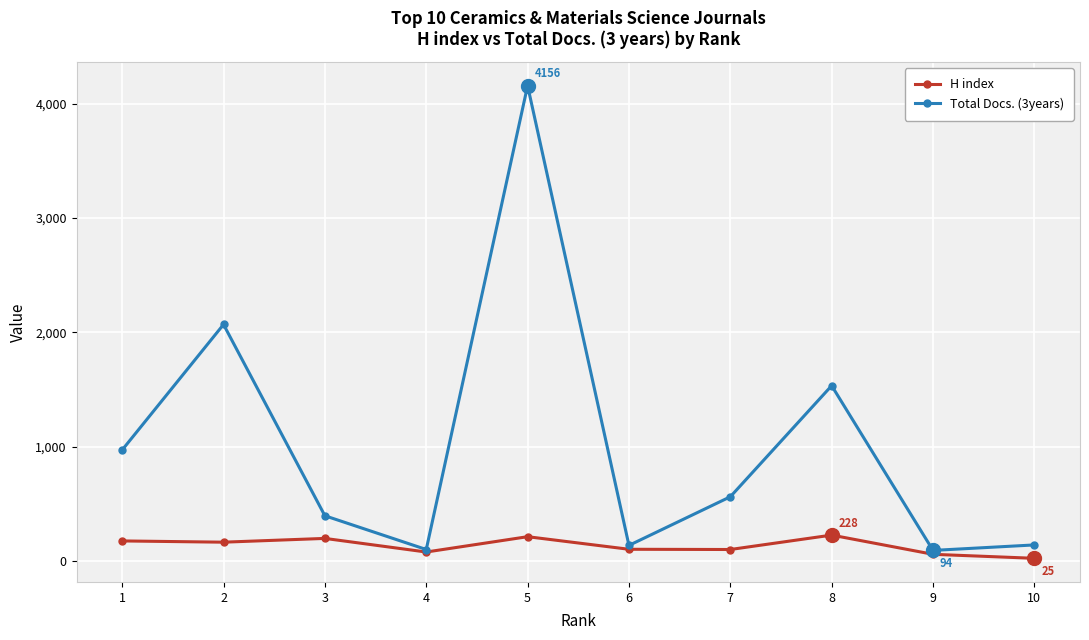

Is it true that Total Docs. (3years) equals 397 at 3?

True